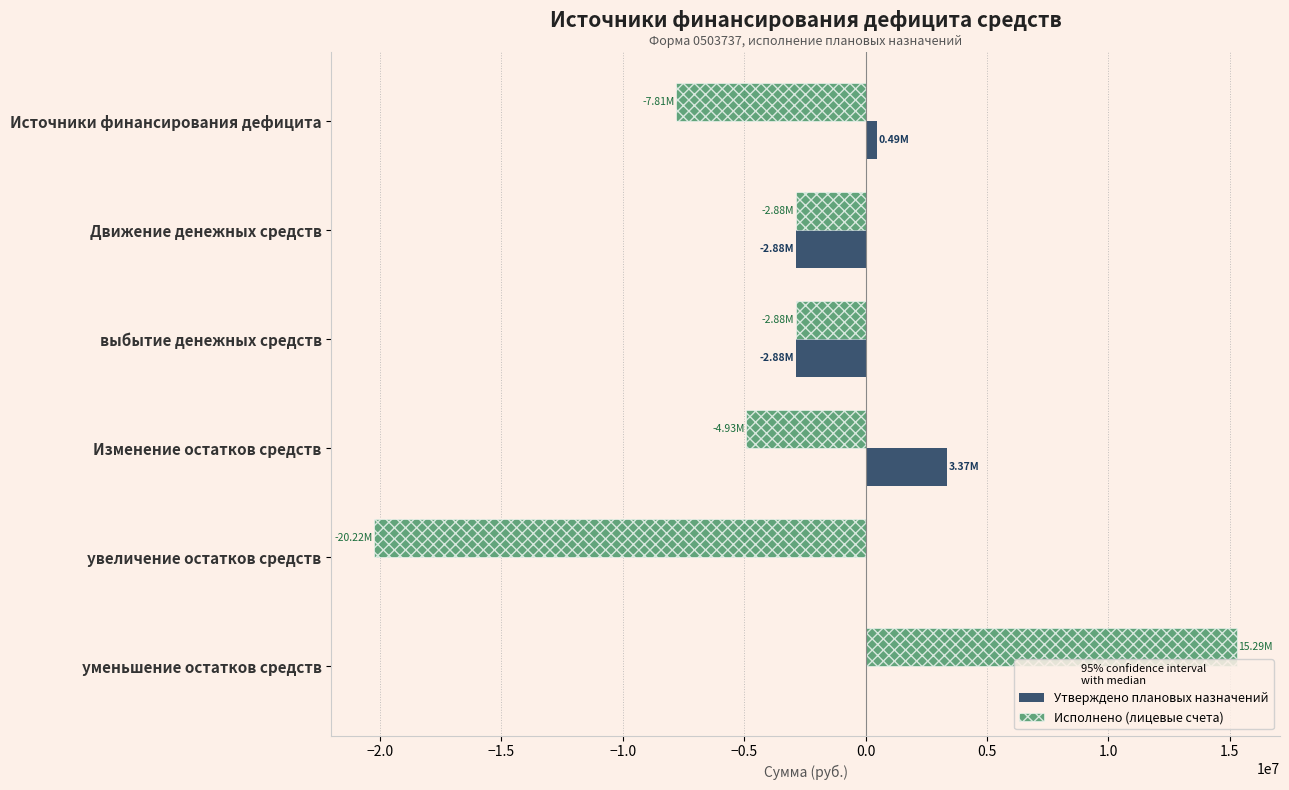

At which category is the sum across all series the highest?

уменьшение остатков средств